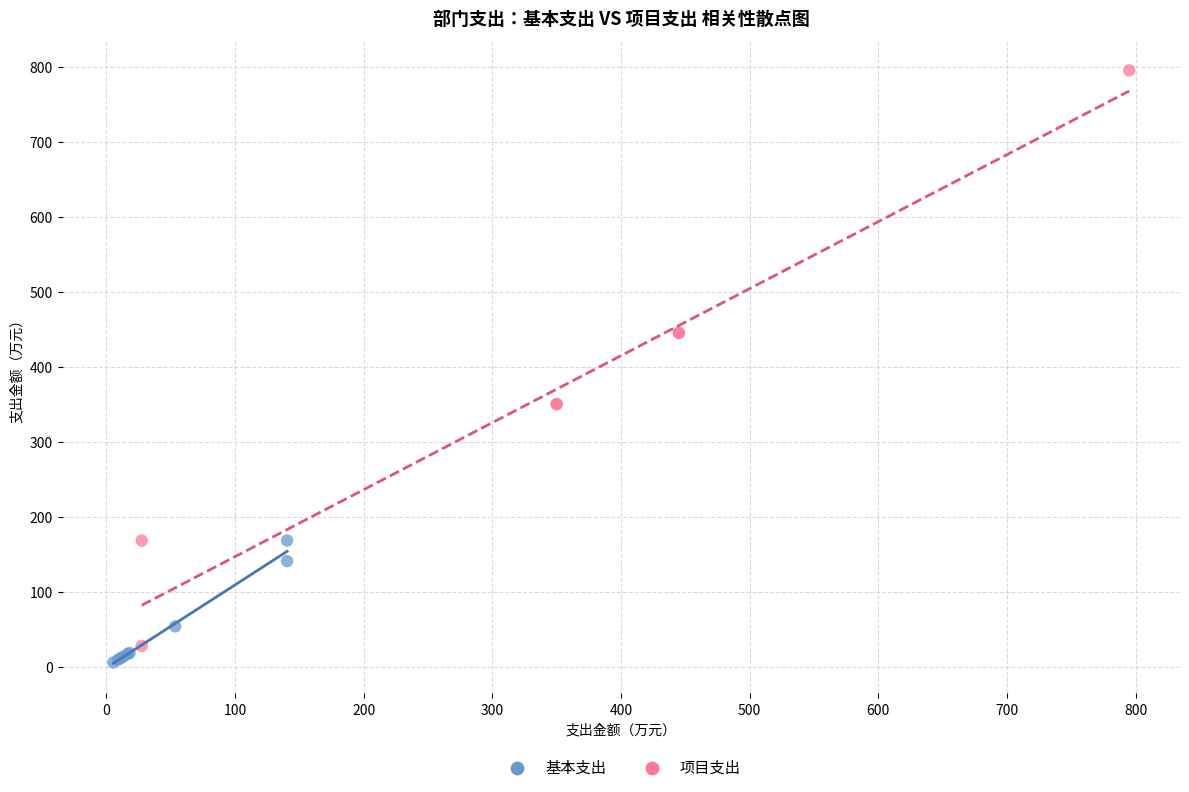

Which series contains the highest Y value?

项目支出